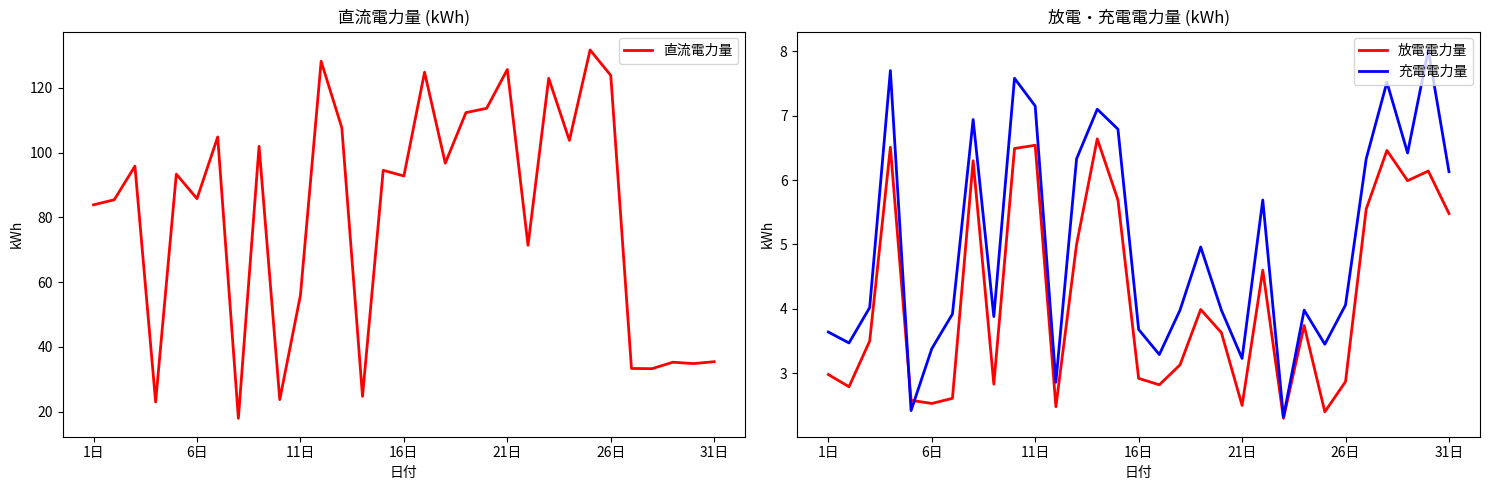

Is it true that 直流電力量 equals 103.7 at 23?

True